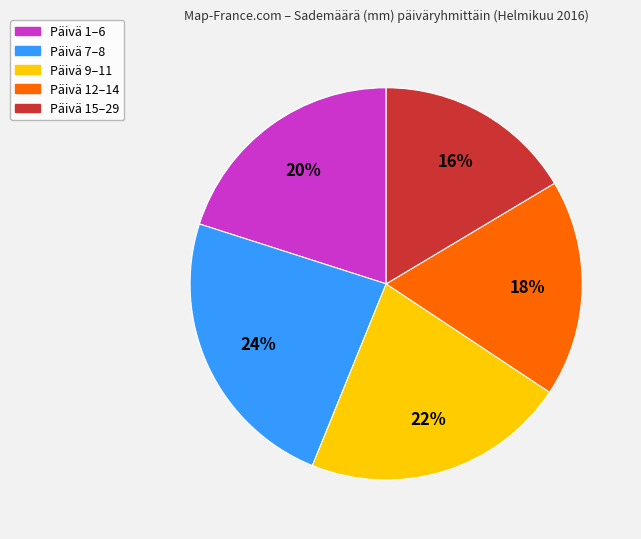

To the nearest percent, what percentage of the pie is Päivä 9–11?

22%